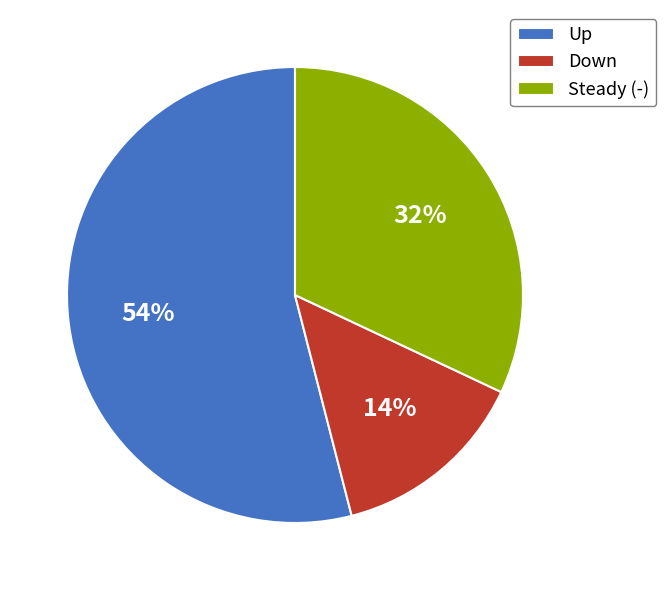

What is the largest slice in the pie chart?

Up